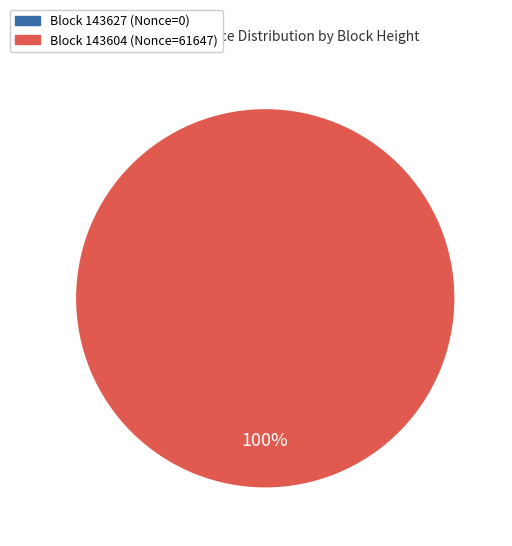

To the nearest percent, what is the difference between the largest and smallest slice percentages?

100%